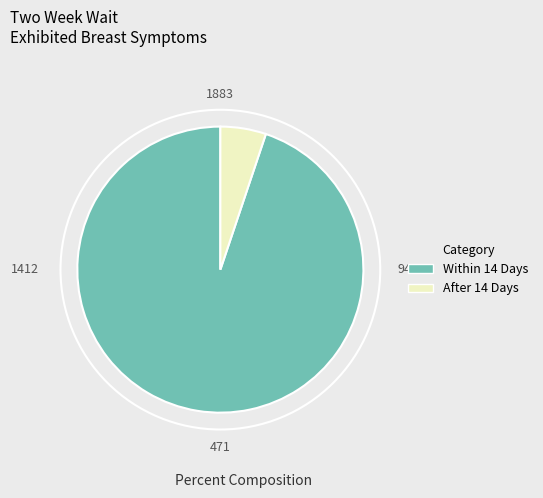

Is it true that After 14 Days is 5% of the pie?

True